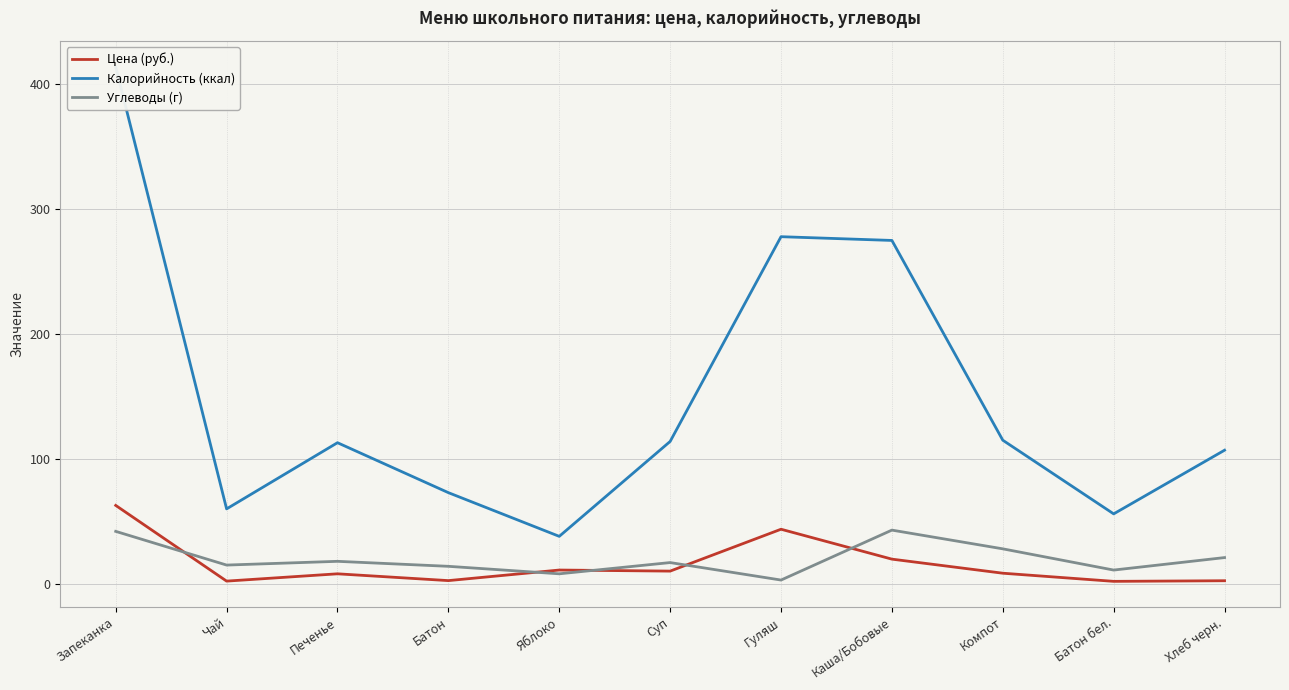

Between Печенье and Каша/Бобовые, which series saw the biggest shift?

Калорийность (ккал)